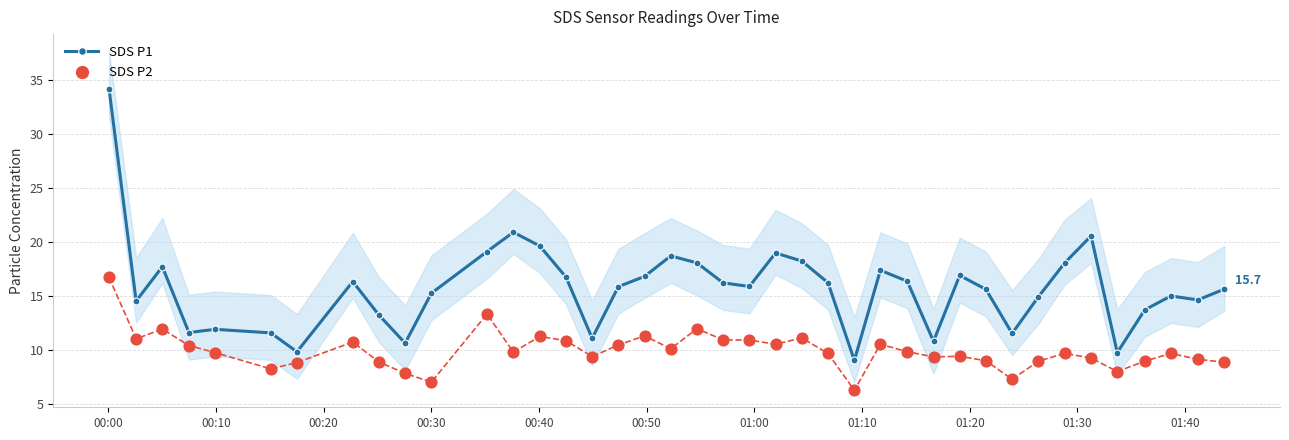

Which series has the largest total across all categories?

SDS P1